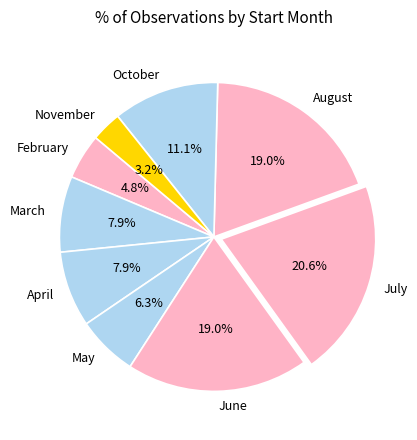

Does any single category account for the majority?

No